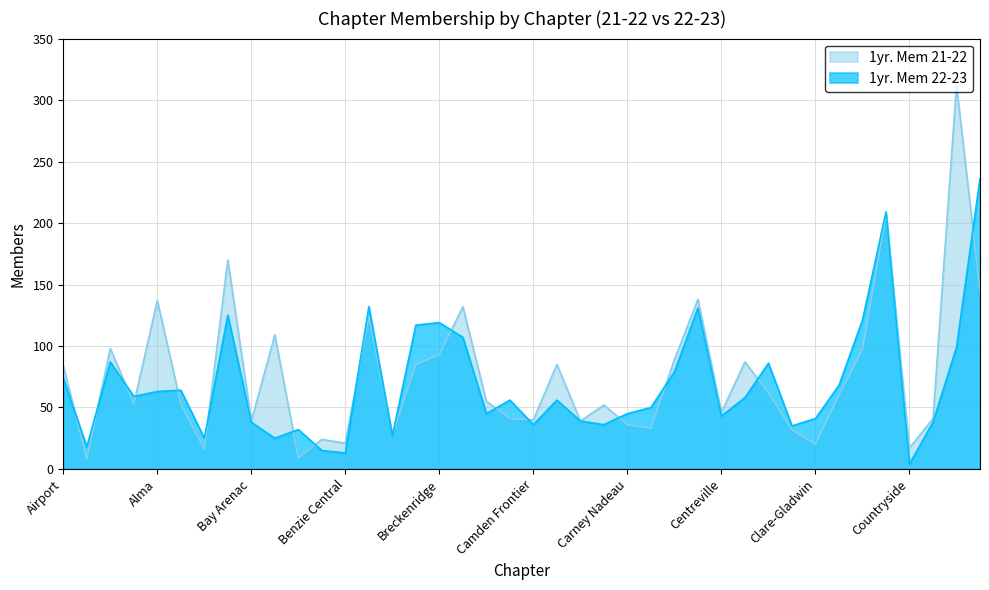

Does the chart have visible grid lines?

Yes